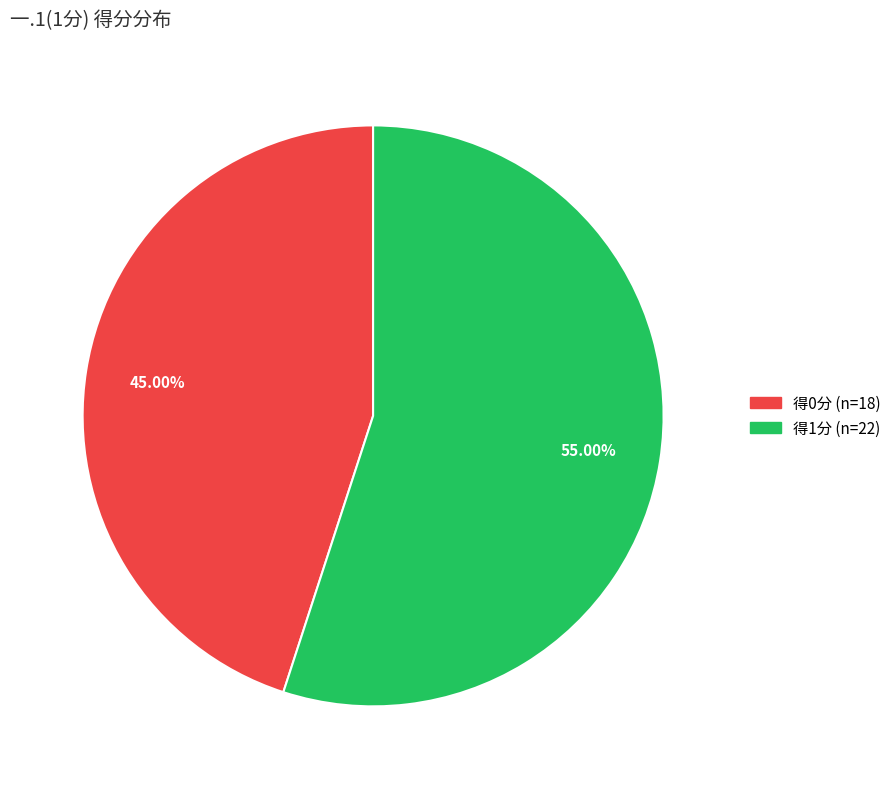

Is there any slice that represents more than half of the pie?

Yes